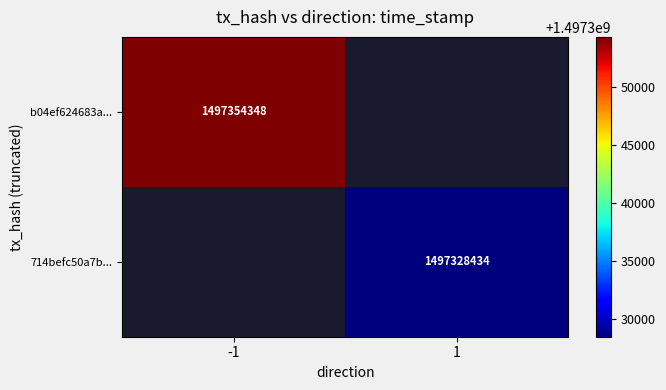

Is the value of b04ef624683a... at -1 greater than the value of 714befc50a7b... at 1?

Yes